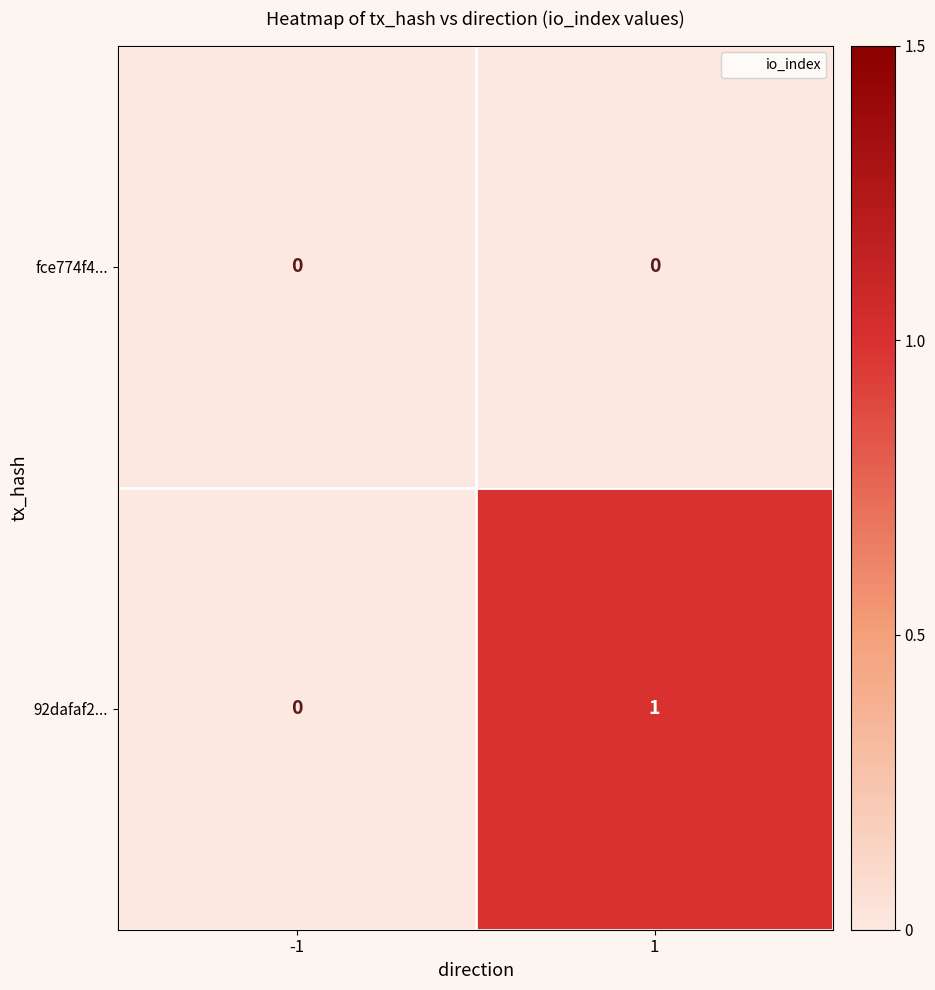

The value of 92dafaf2... at 1 is 2. True or false?

False